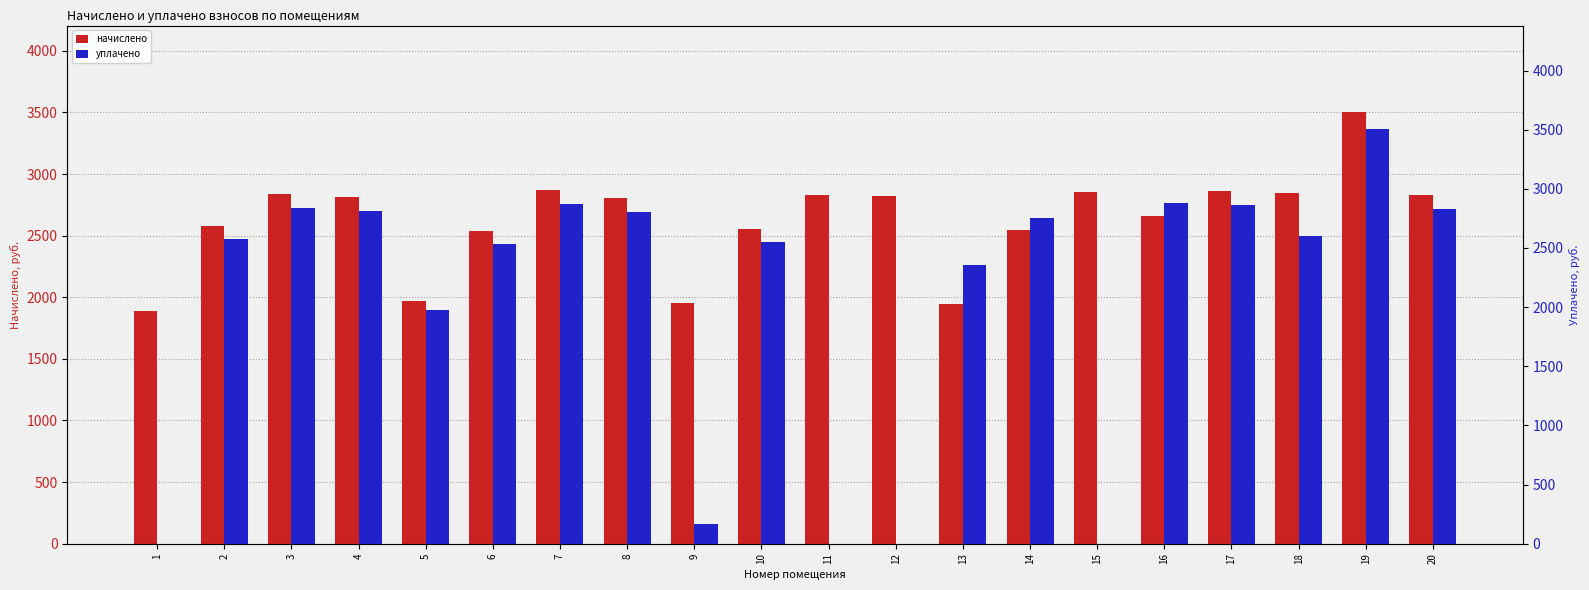

At how many categories does at least one series exceed 3503?

1